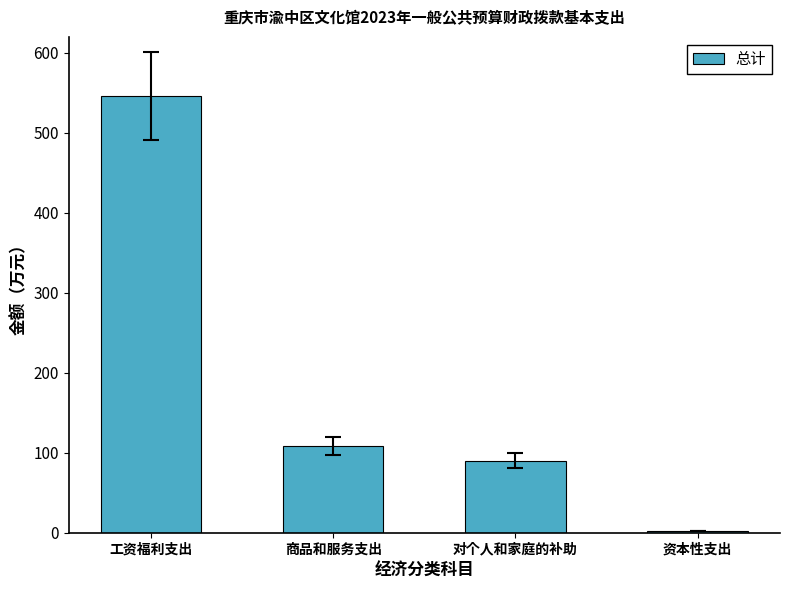

What is the label of the 1st bar from the left?

工资福利支出